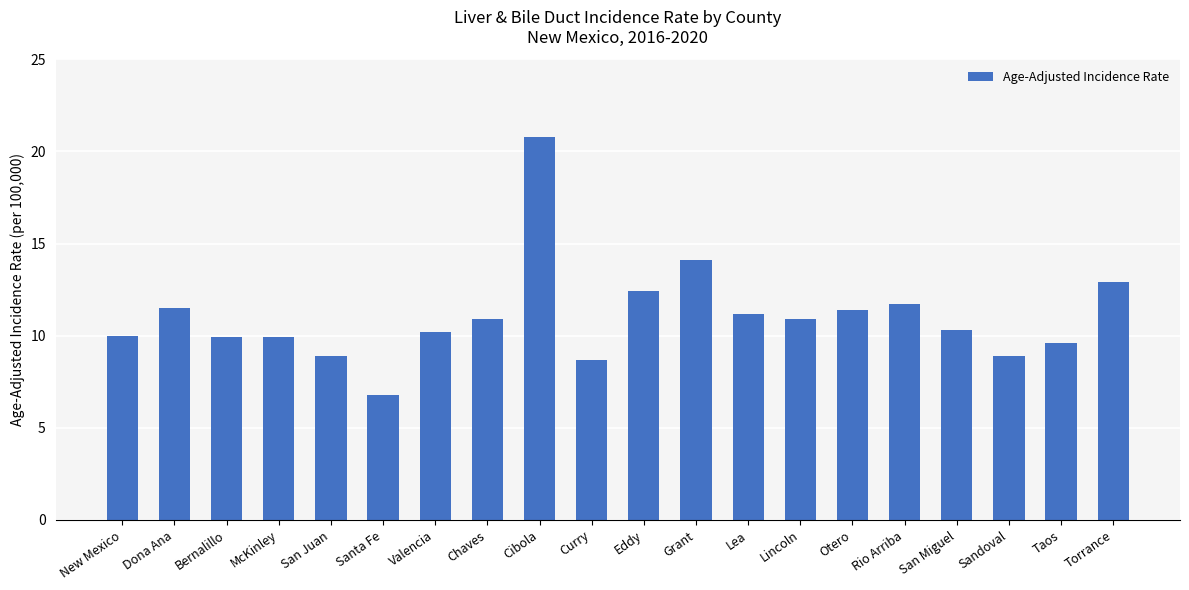

Where is the data nearest to the value 13?

Torrance